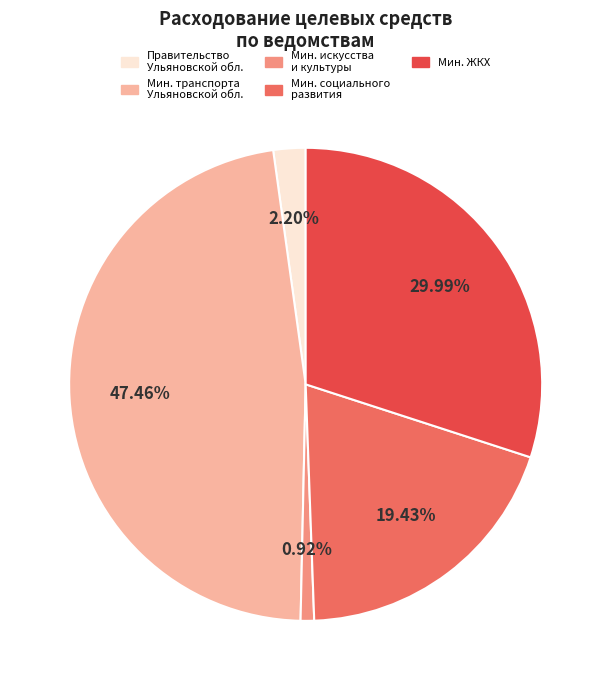

Count the number of slices in the pie.

5